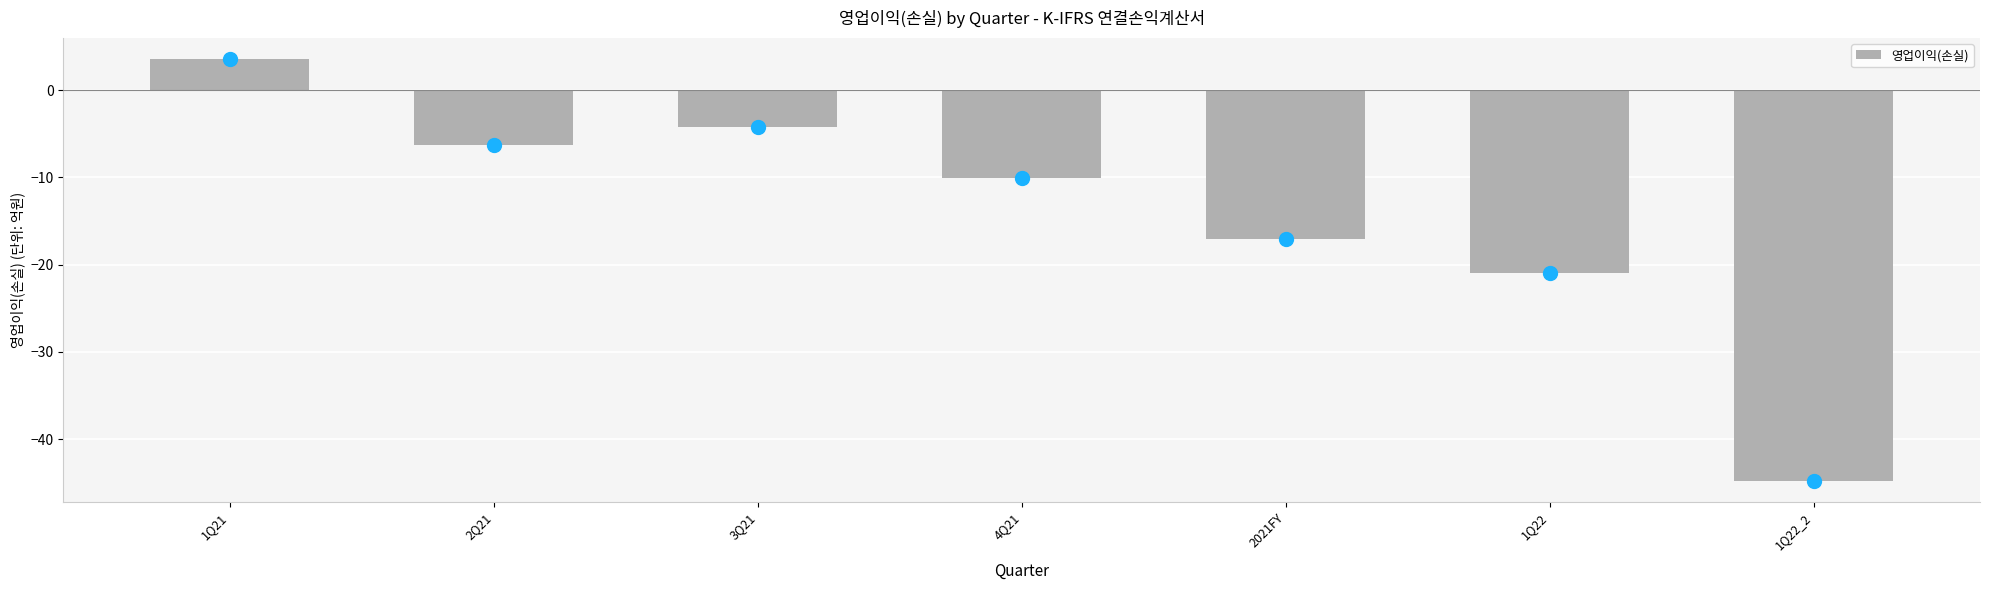

At which category does the chart reach its peak across all series?

1Q21